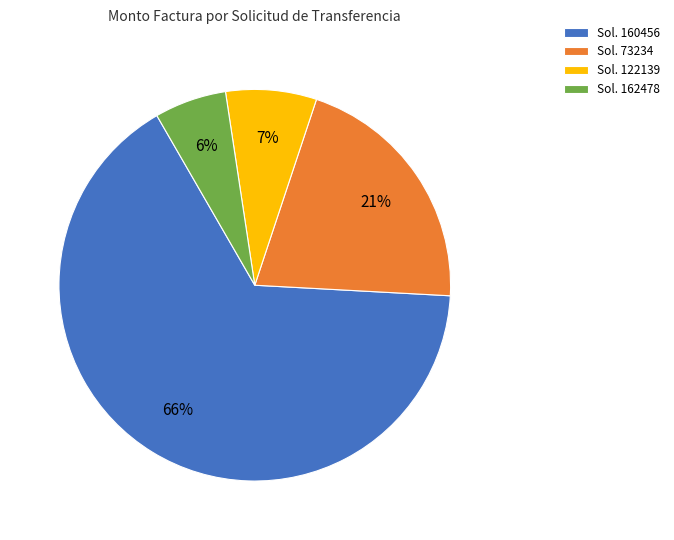

Combined, do Sol. 122139 and Sol. 160456 account for over 50%?

Yes